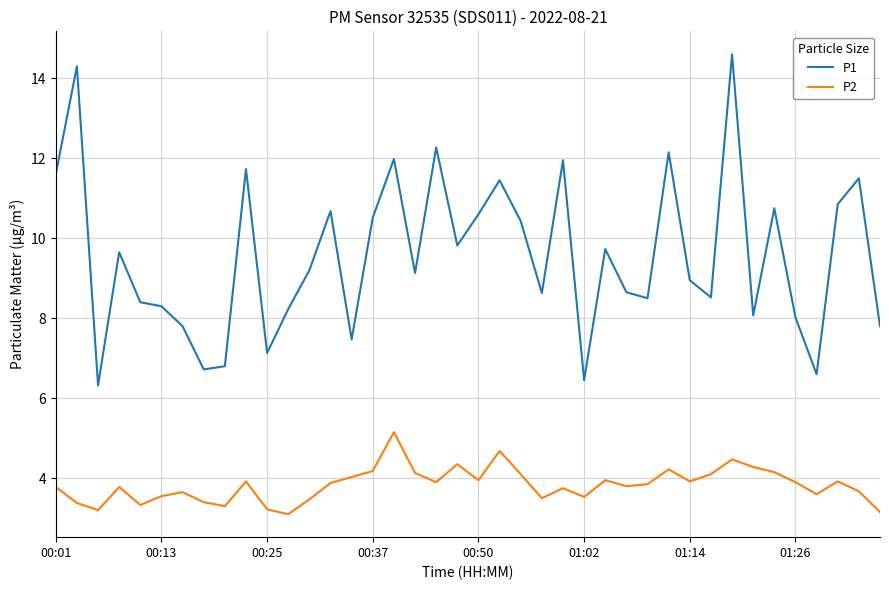

Which series has the widest spread of values?

P1